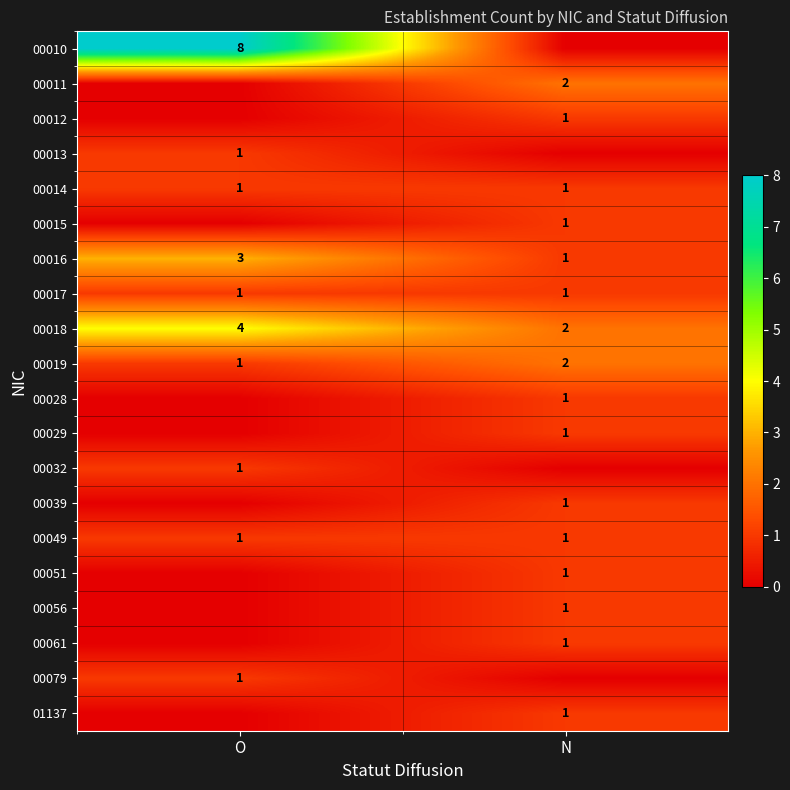

What is the maximum value shown in the chart?

8